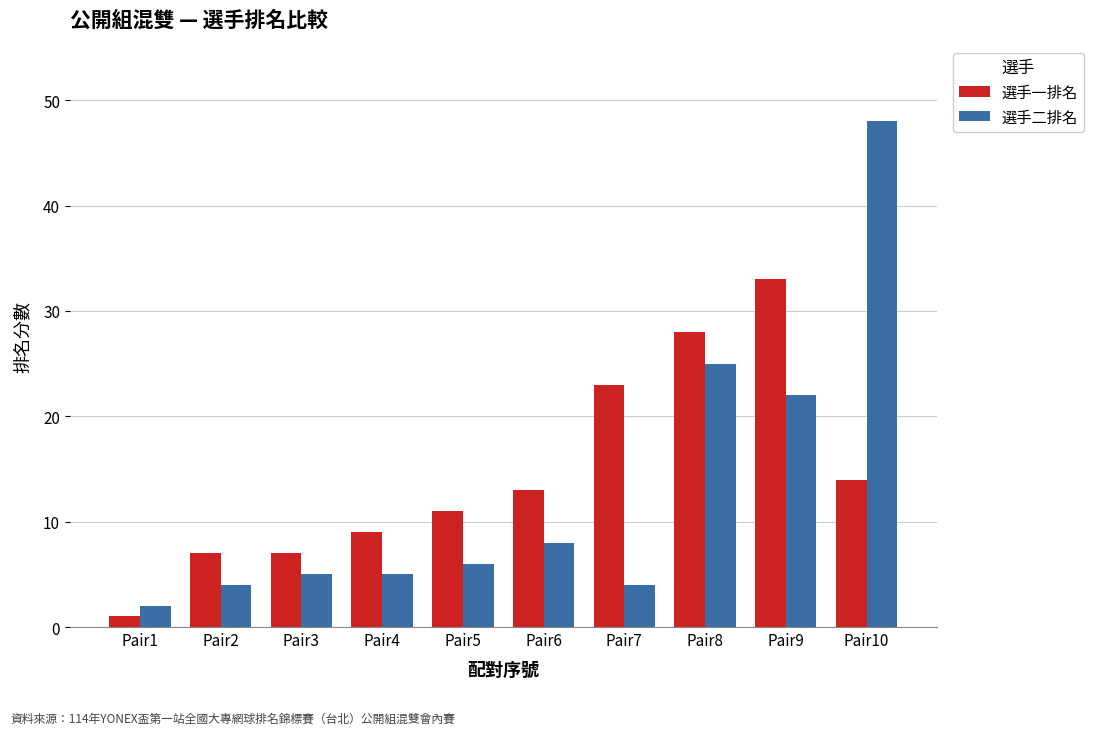

What is the value of the 選手二排名 bar at the 5th from the left?

6